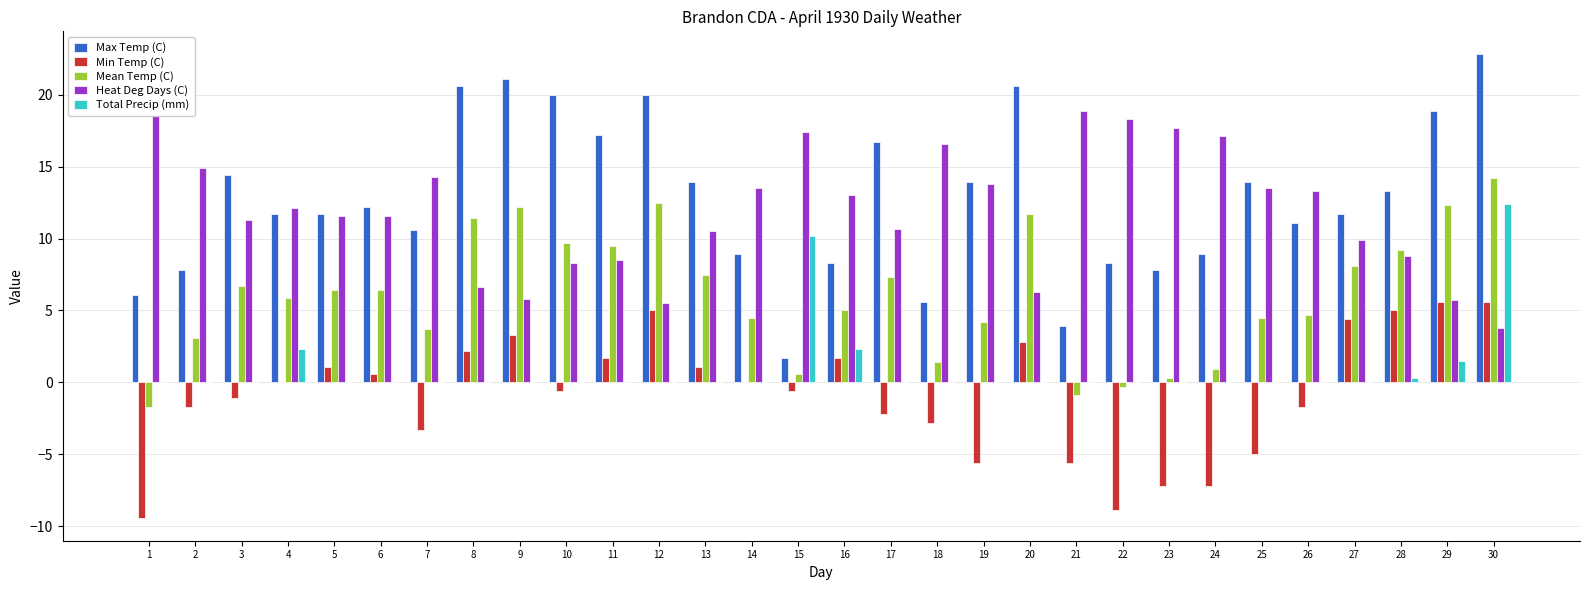

Does the chart contain any negative values?

Yes